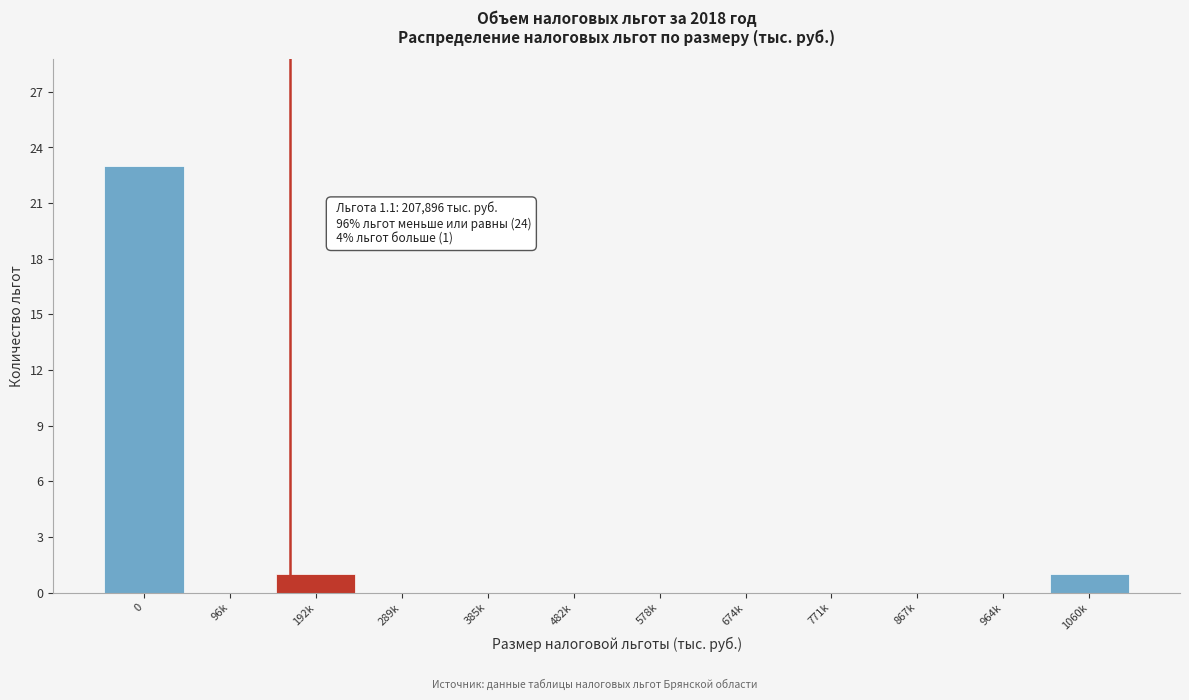

Reading left to right, list all the values displayed in this chart.

0=23	96k=0	192k=1	289k=0	385k=0	482k=0	578k=0	674k=0	771k=0	867k=0	964k=0	1060k=1